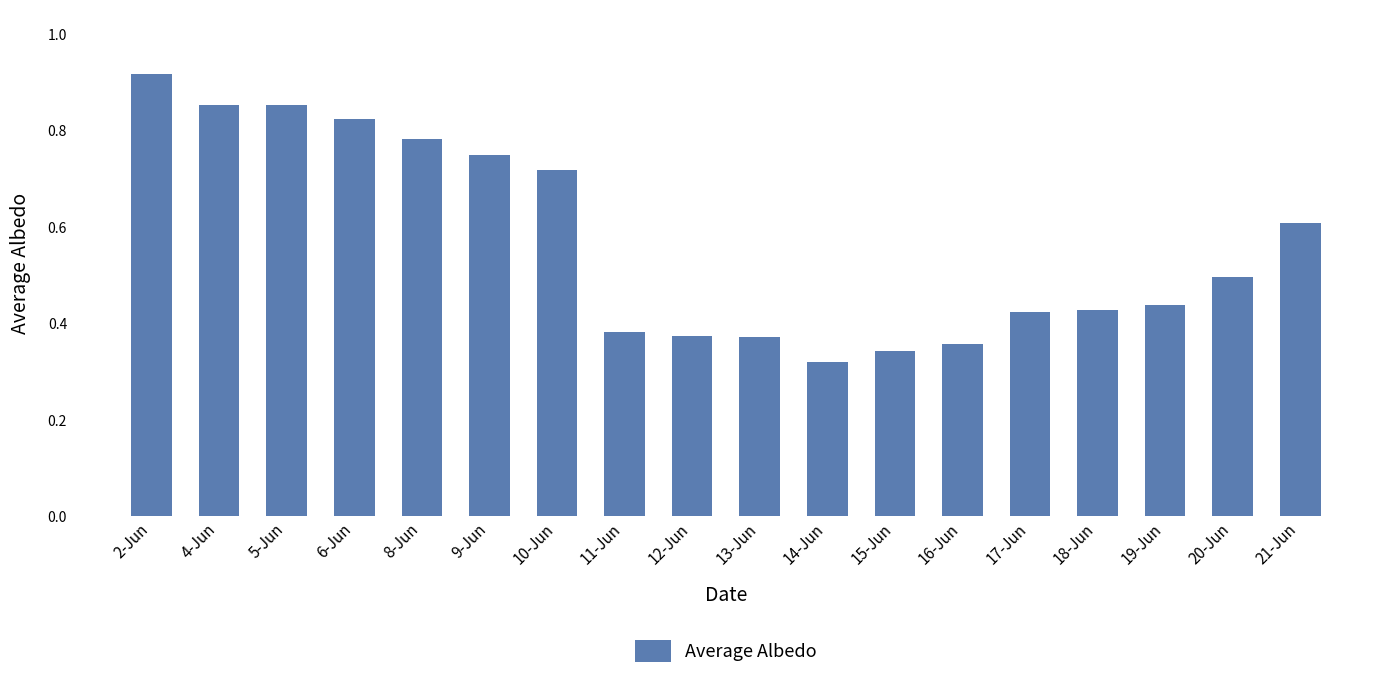

What is the difference between the maximum and minimum values?

0.6